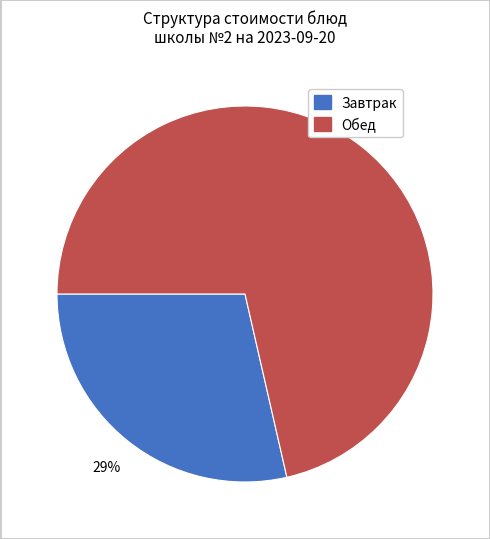

Count the number of slices in the pie.

2